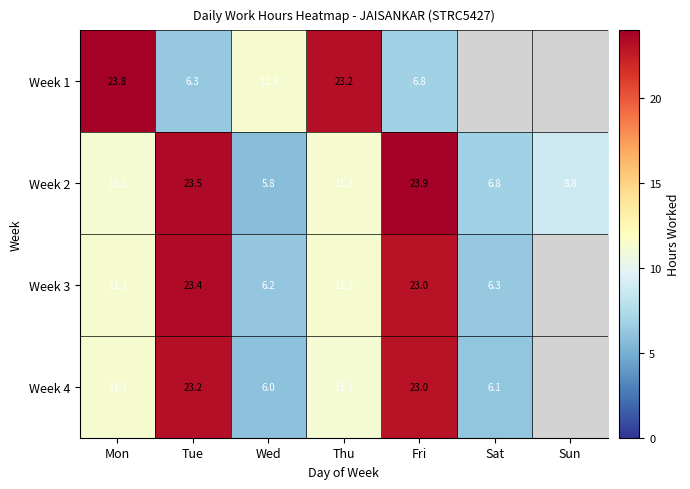

Is the value of Week 1 at Fri greater than the value of Week 3 at Thu?

No